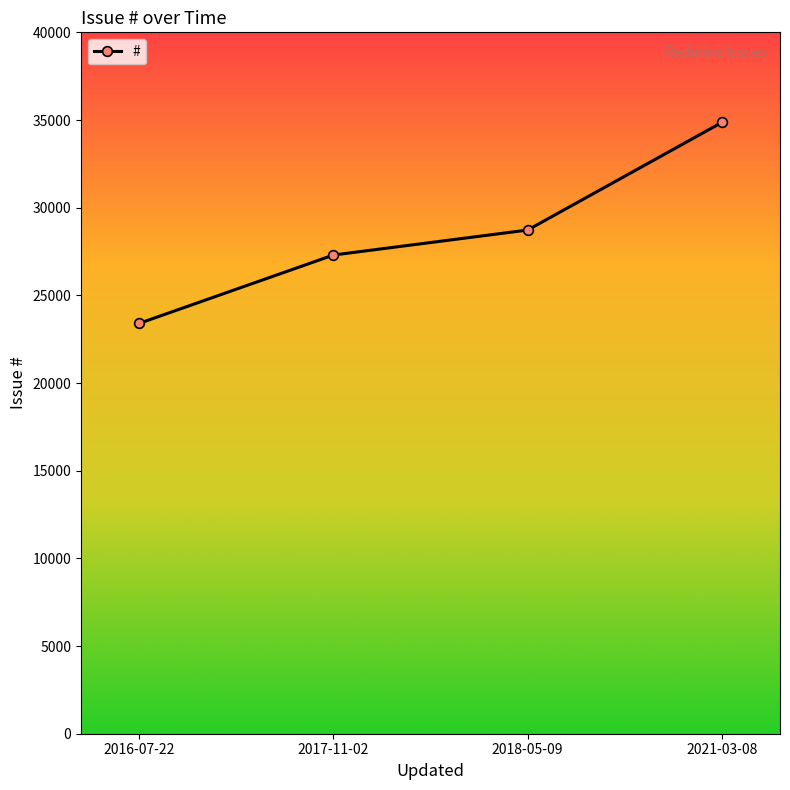

Between 2017-11-02 and 2016-07-22, which is larger?

2017-11-02